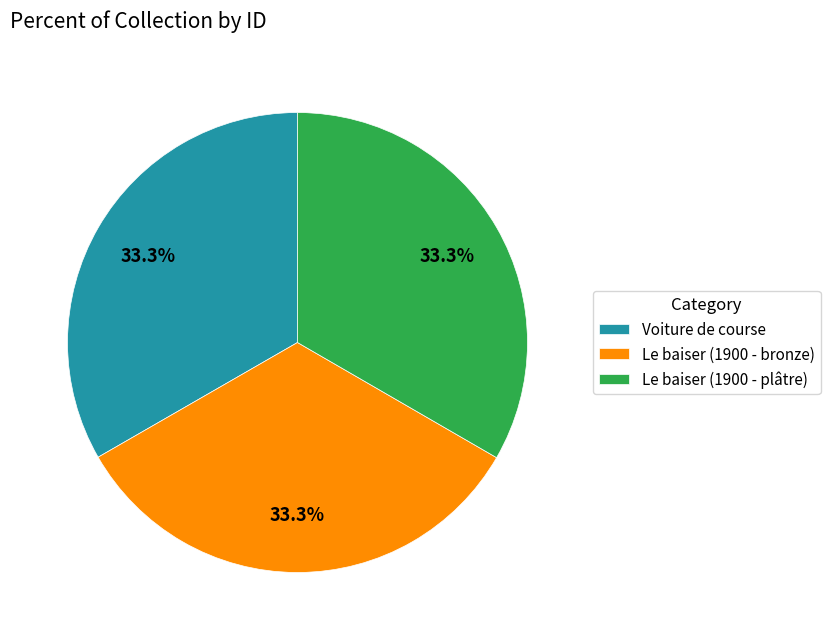

Approximately how many times larger is the value at Le baiser (1900 - bronze) compared to Le baiser (1900 - plâtre)?

1.0